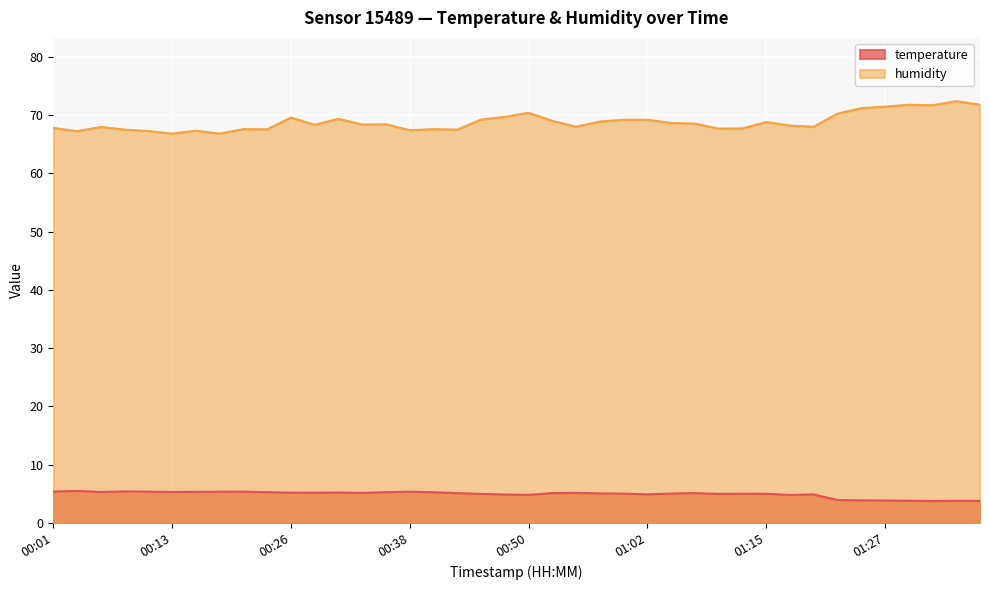

List the series in order of their peak value, highest first.

humidity, temperature